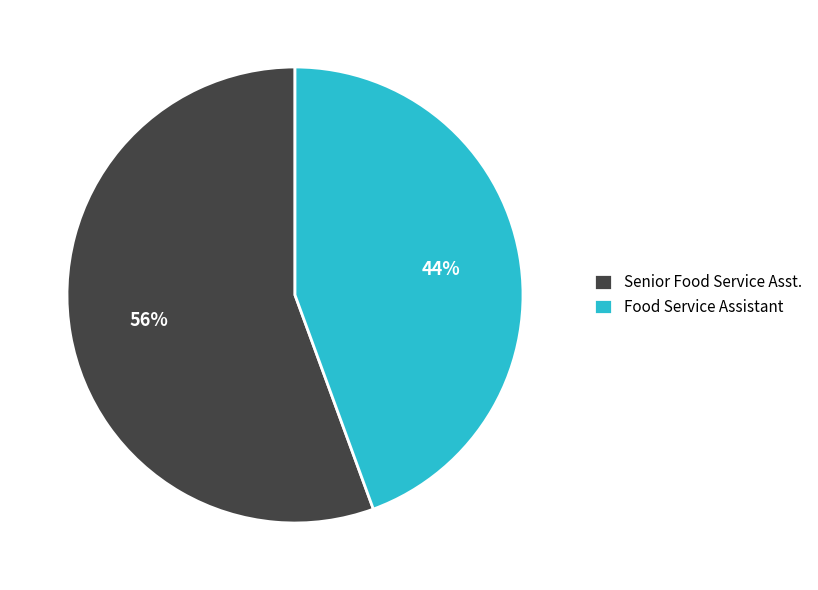

What percentage is the Food Service Assistant slice, to the nearest percent?

44%